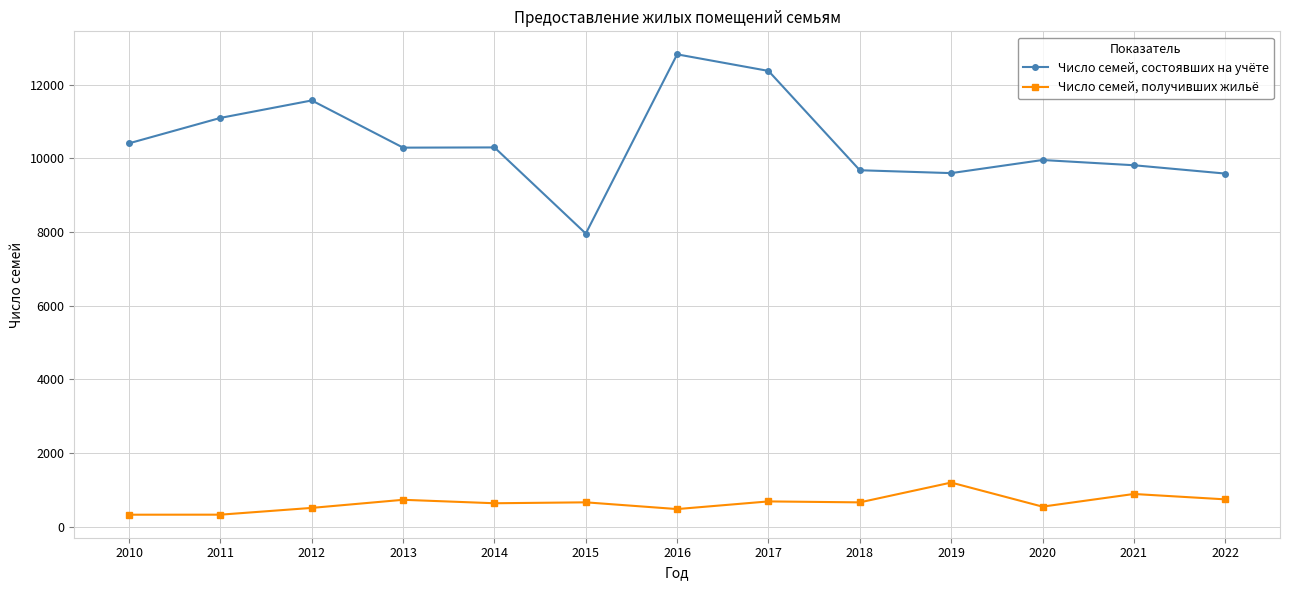

True or false: Число семей, получивших жильё and Число семей, состоявших на учёте cross at least once.

False